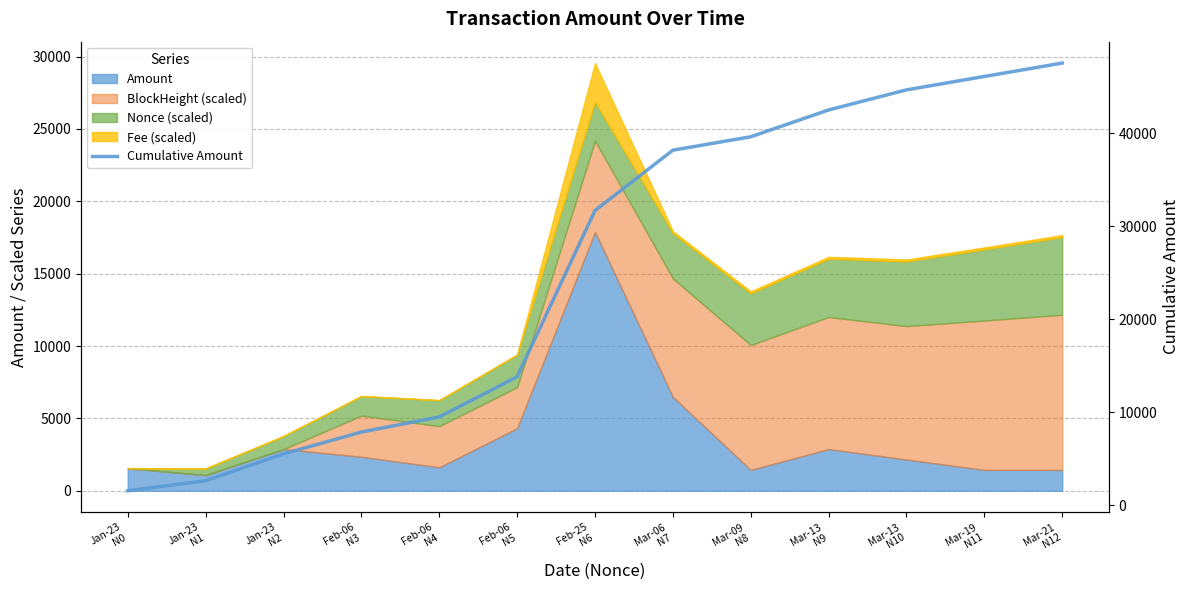

What is the value of the 4th point from the left?

7881.6